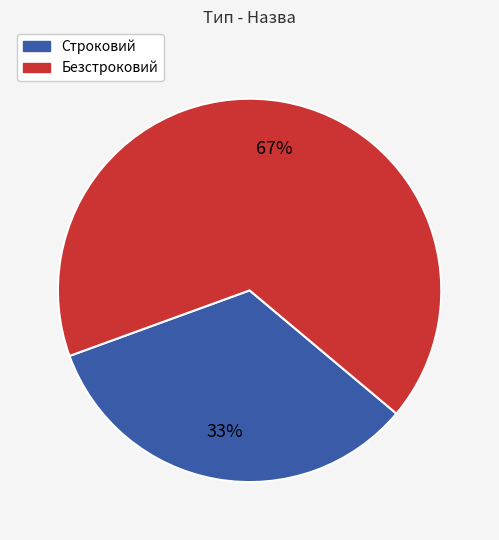

Is there a majority slice in this chart?

Yes